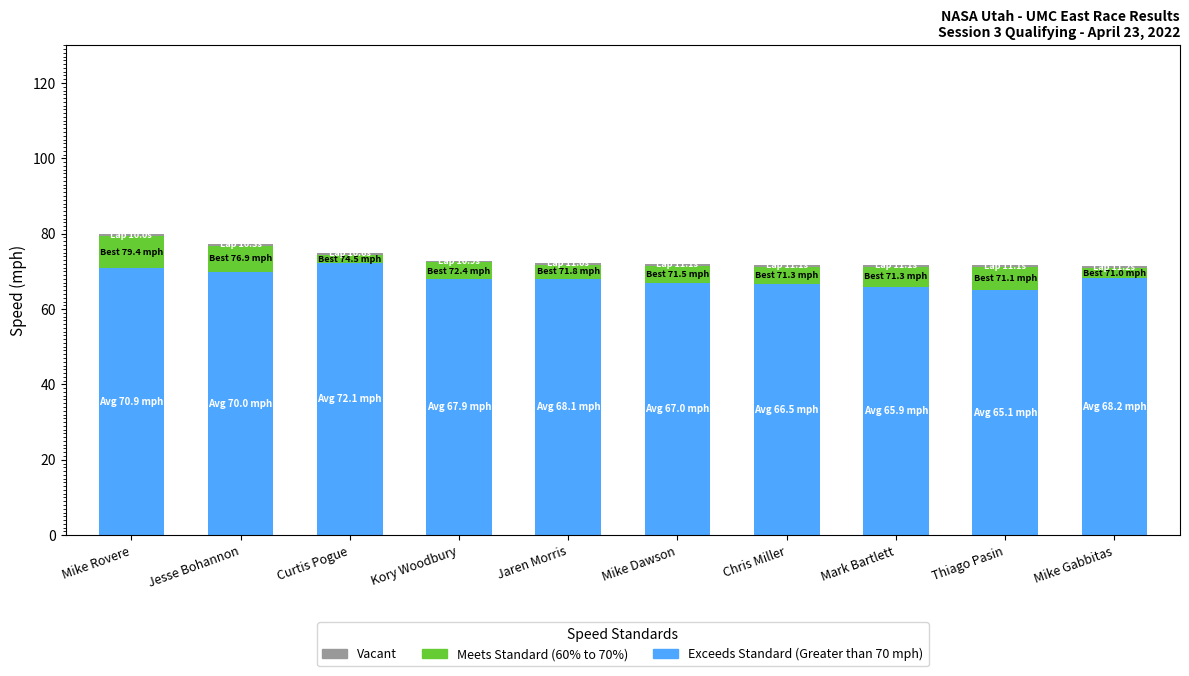

What is the minimum value for Exceeds Standard (Greater than 70 mph)?

65.1